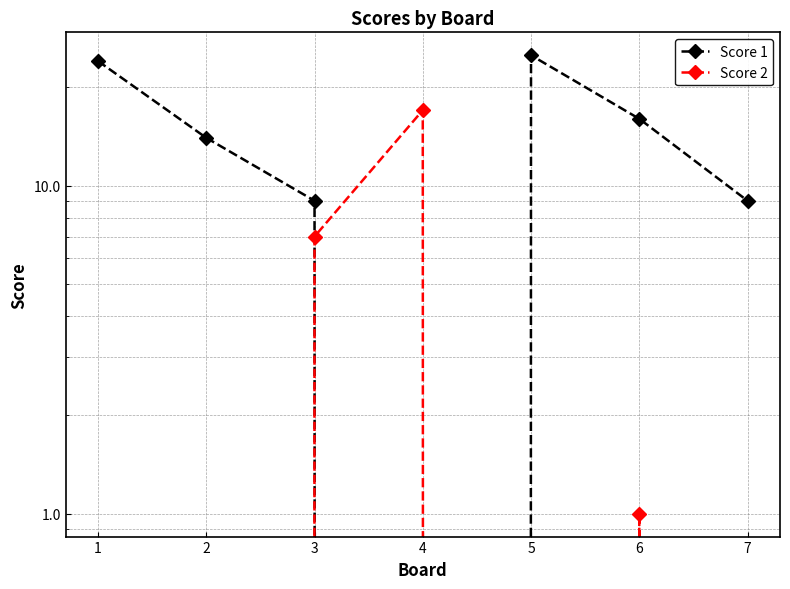

Which category has the lowest value in the Score 1 series?

4